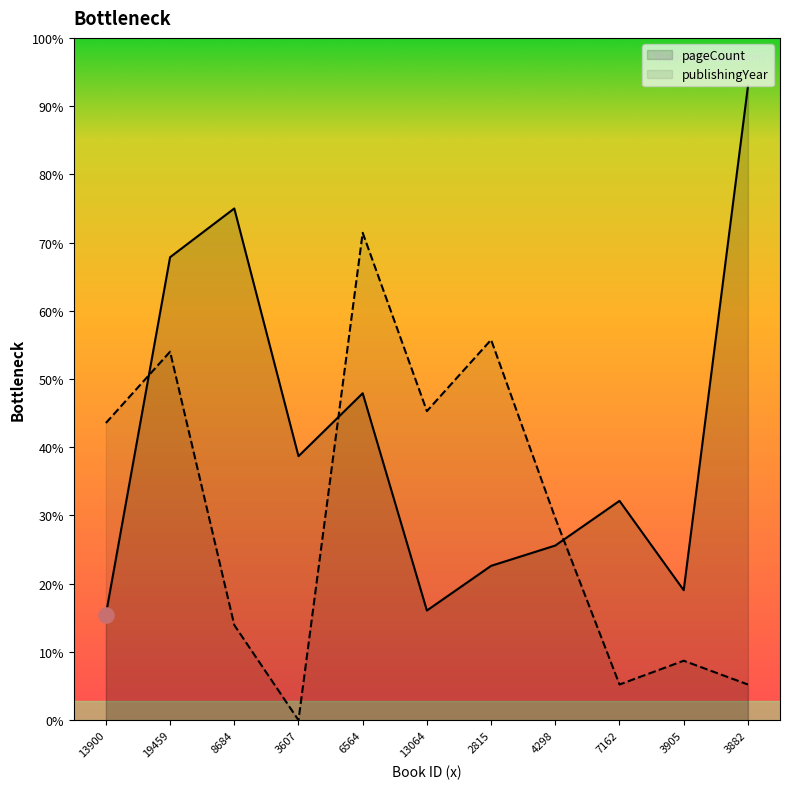

Which series contains the highest Y value?

pageCount